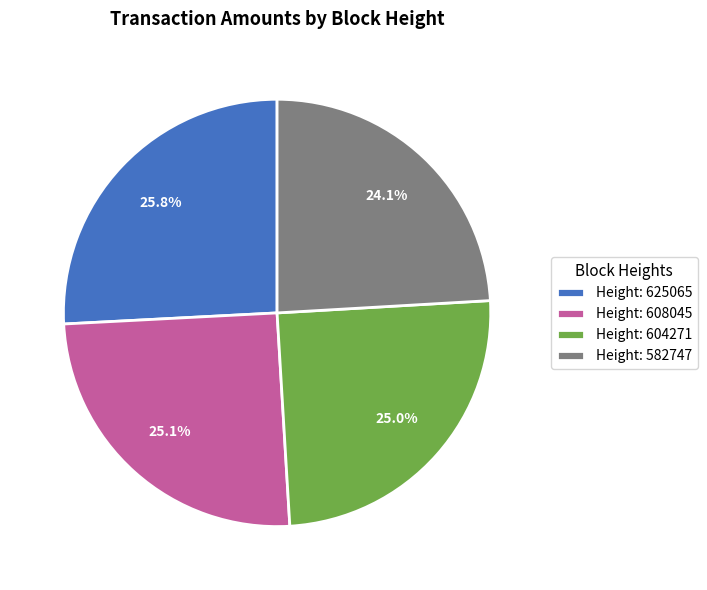

What is the ratio of the value at Height: 625065 to the value at Height: 582747?

1.1